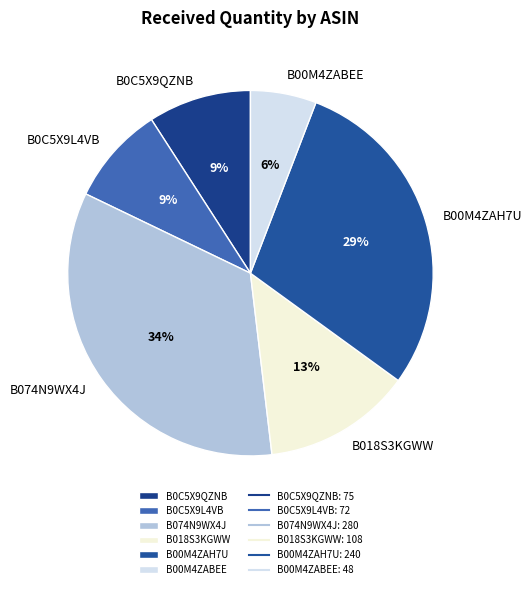

Is it true that B0C5X9QZNB is 9% of the pie?

True